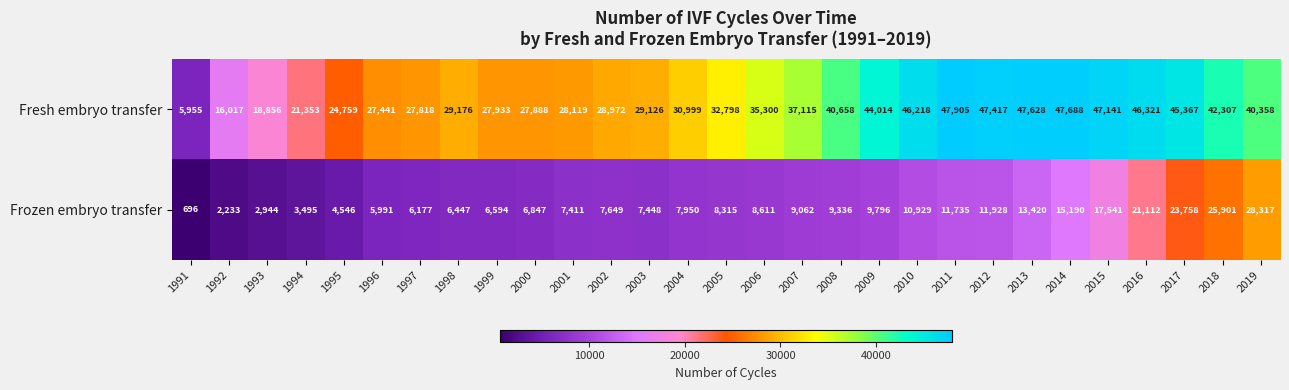

List the series in order of their peak value, highest first.

Fresh embryo transfer, Frozen embryo transfer